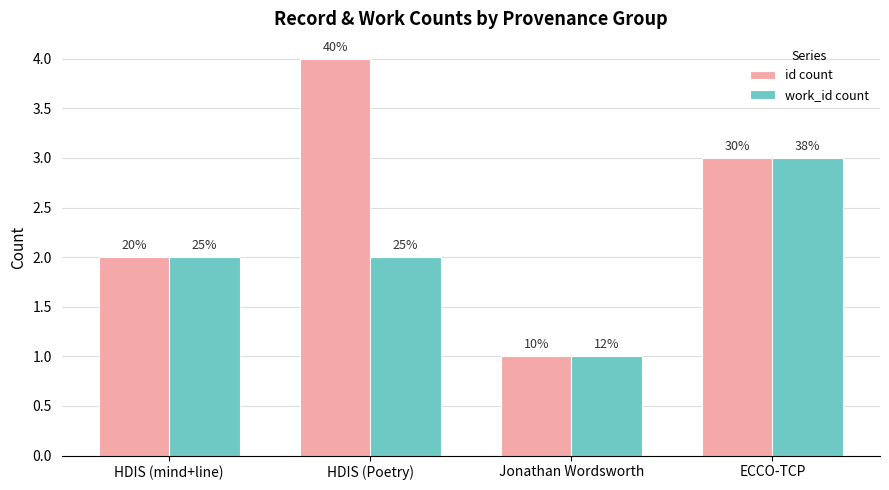

Which series has the largest total across all categories?

id count